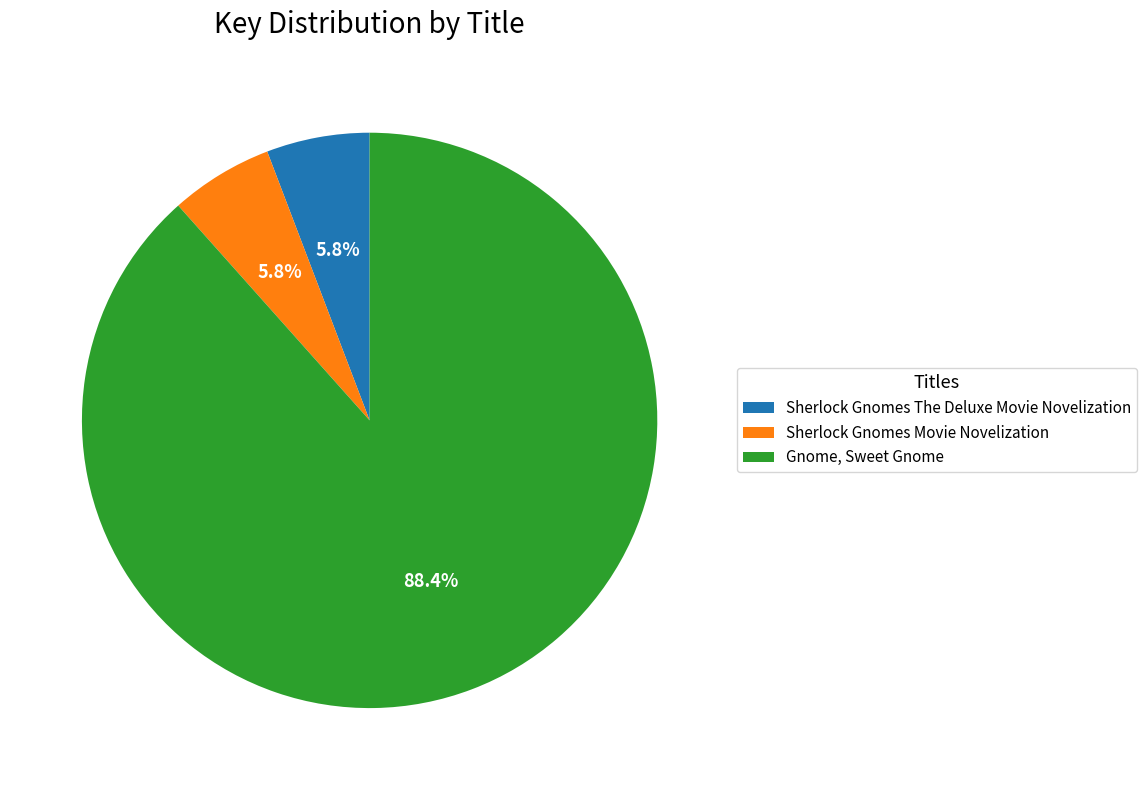

What is the largest slice in the pie chart?

Gnome, Sweet Gnome